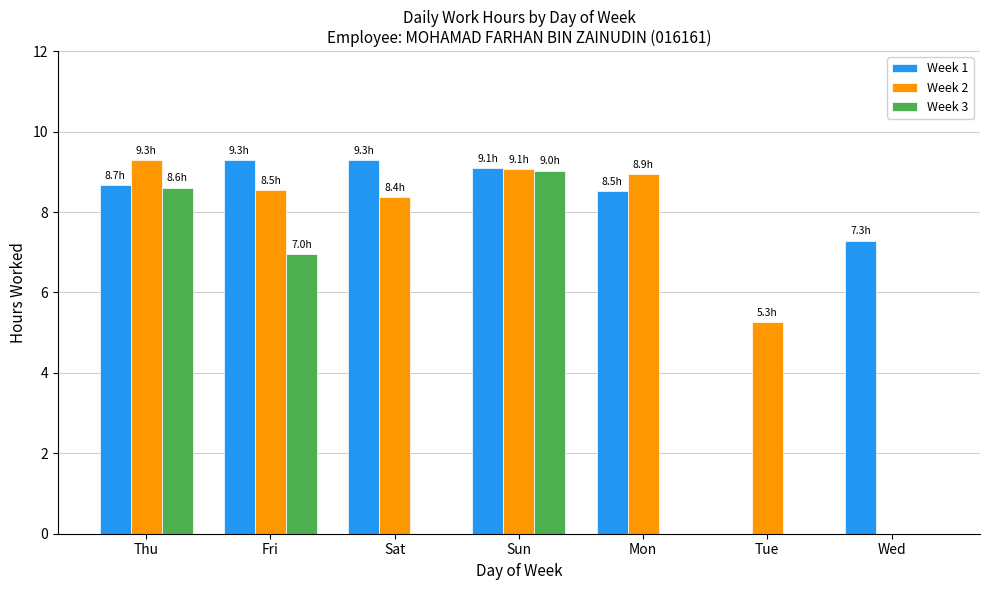

At which category is the sum across all series the highest?

Sun